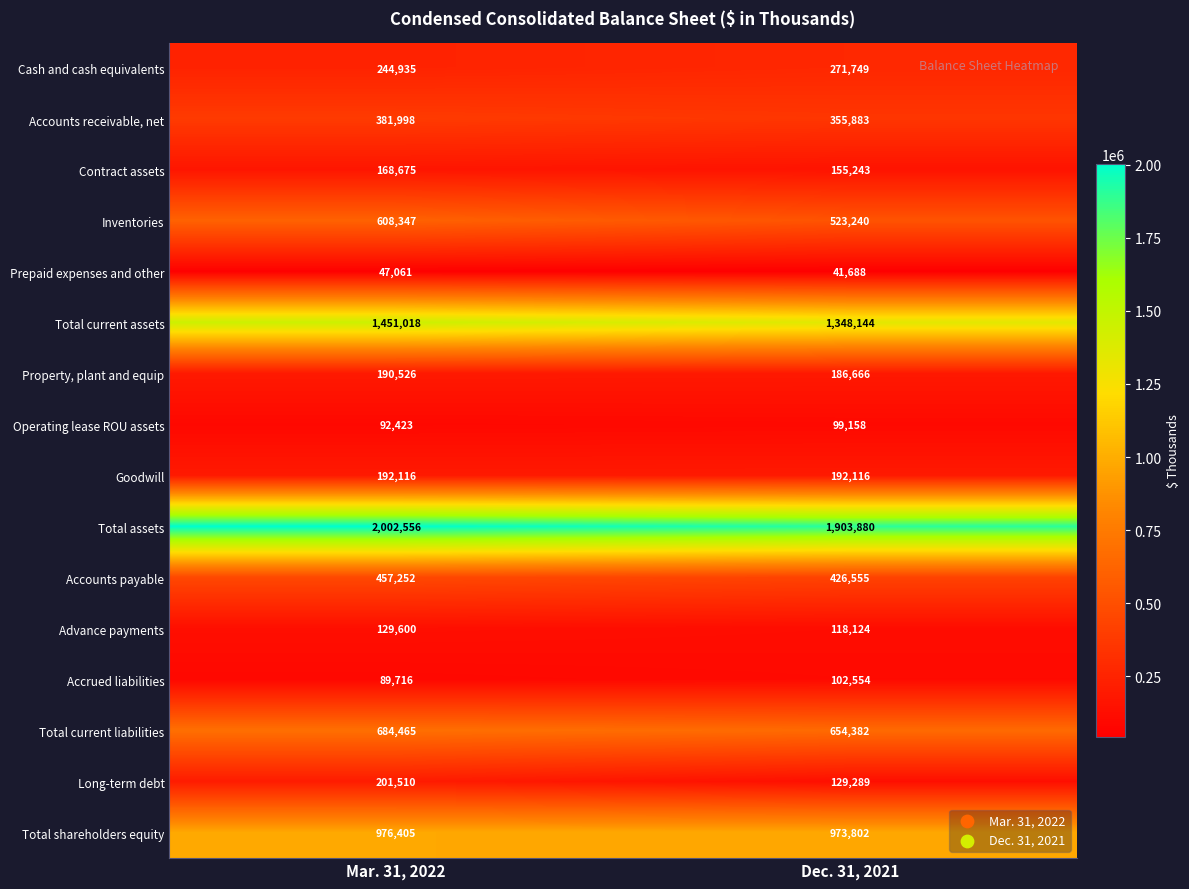

Which series has the largest total across all categories?

Total assets